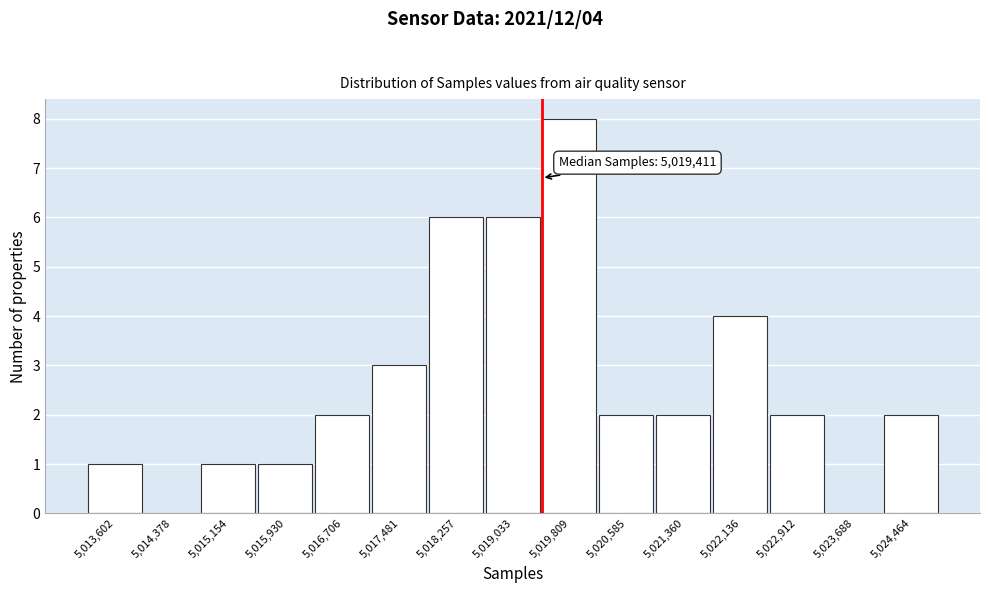

Which range on the x-axis has the tallest bar?

5019400 to 5020200